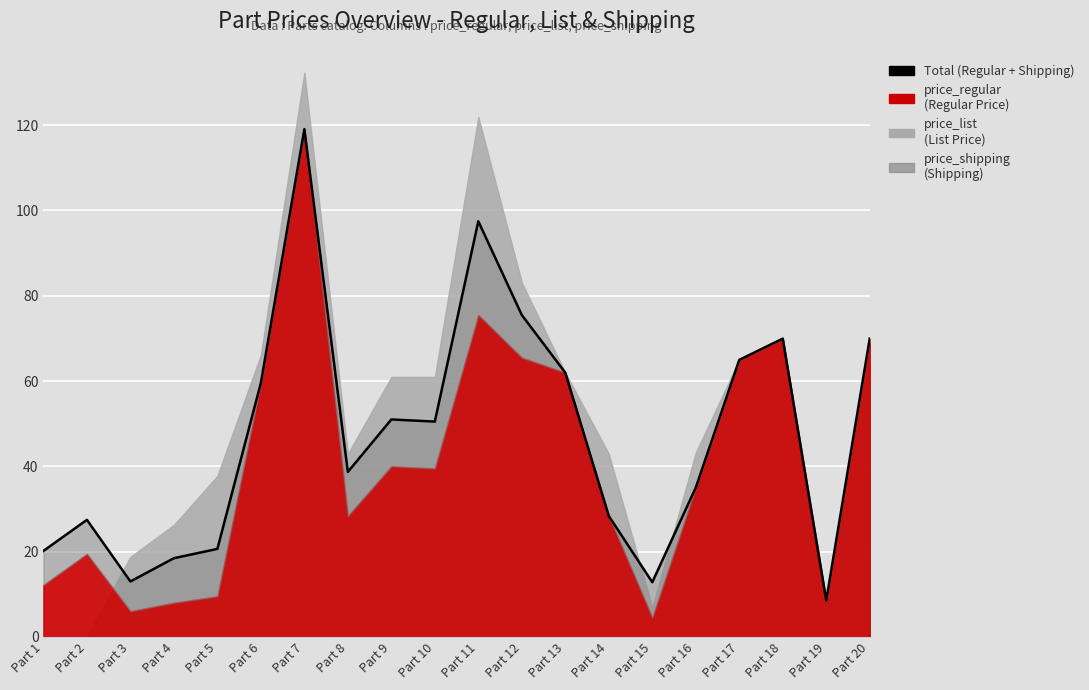

What is the value of the 14th point from the left?

28.3